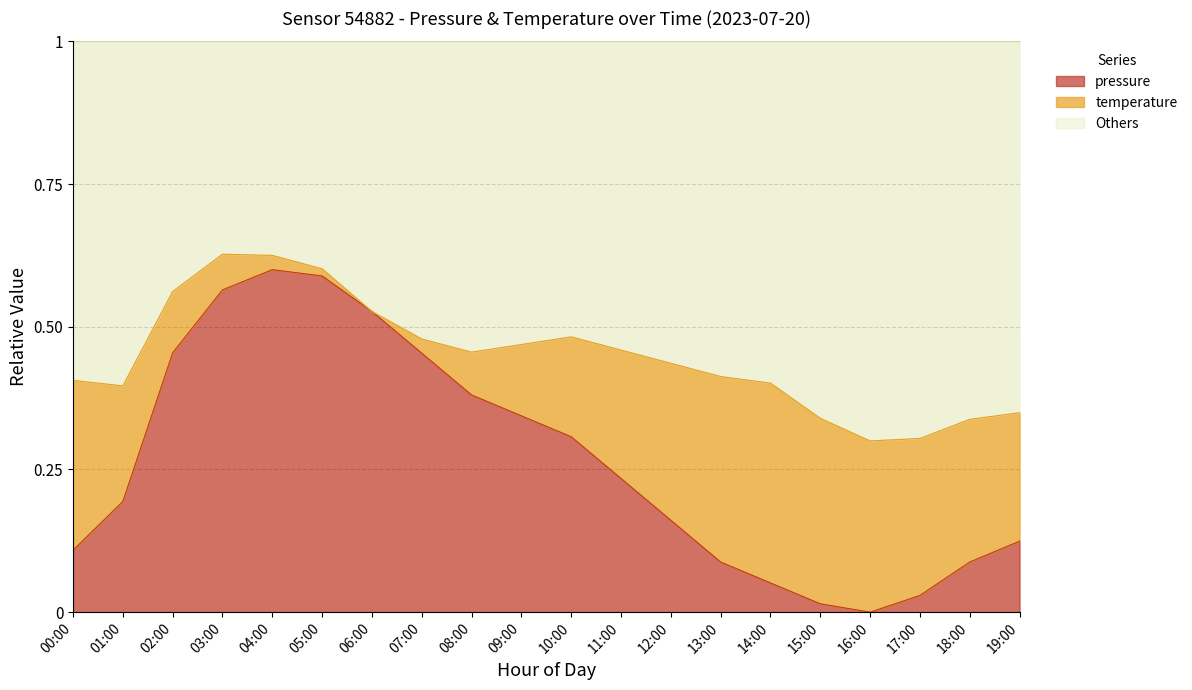

At which category does the data reach its first local valley?

16:00